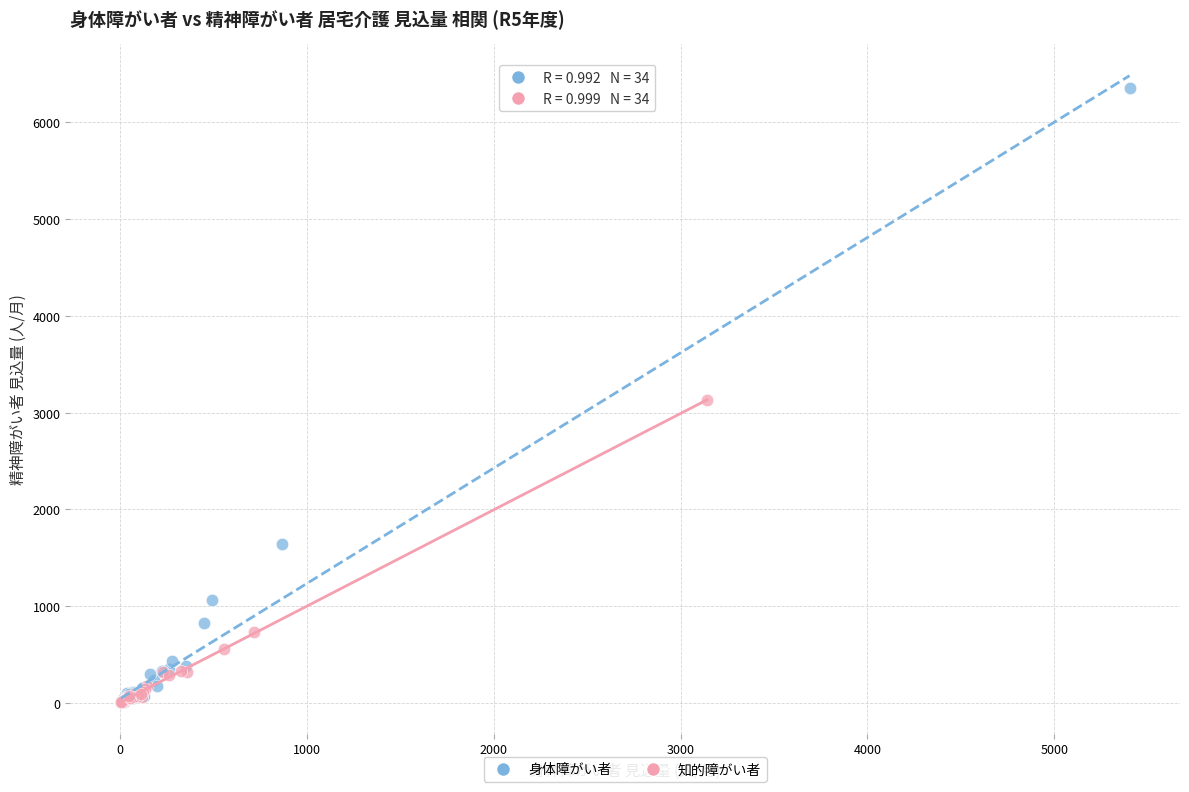

Which series has the widest spread of Y values?

身体障がい者